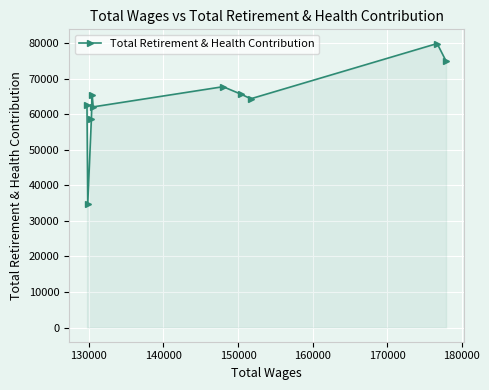

What is the greatest value displayed?

79935